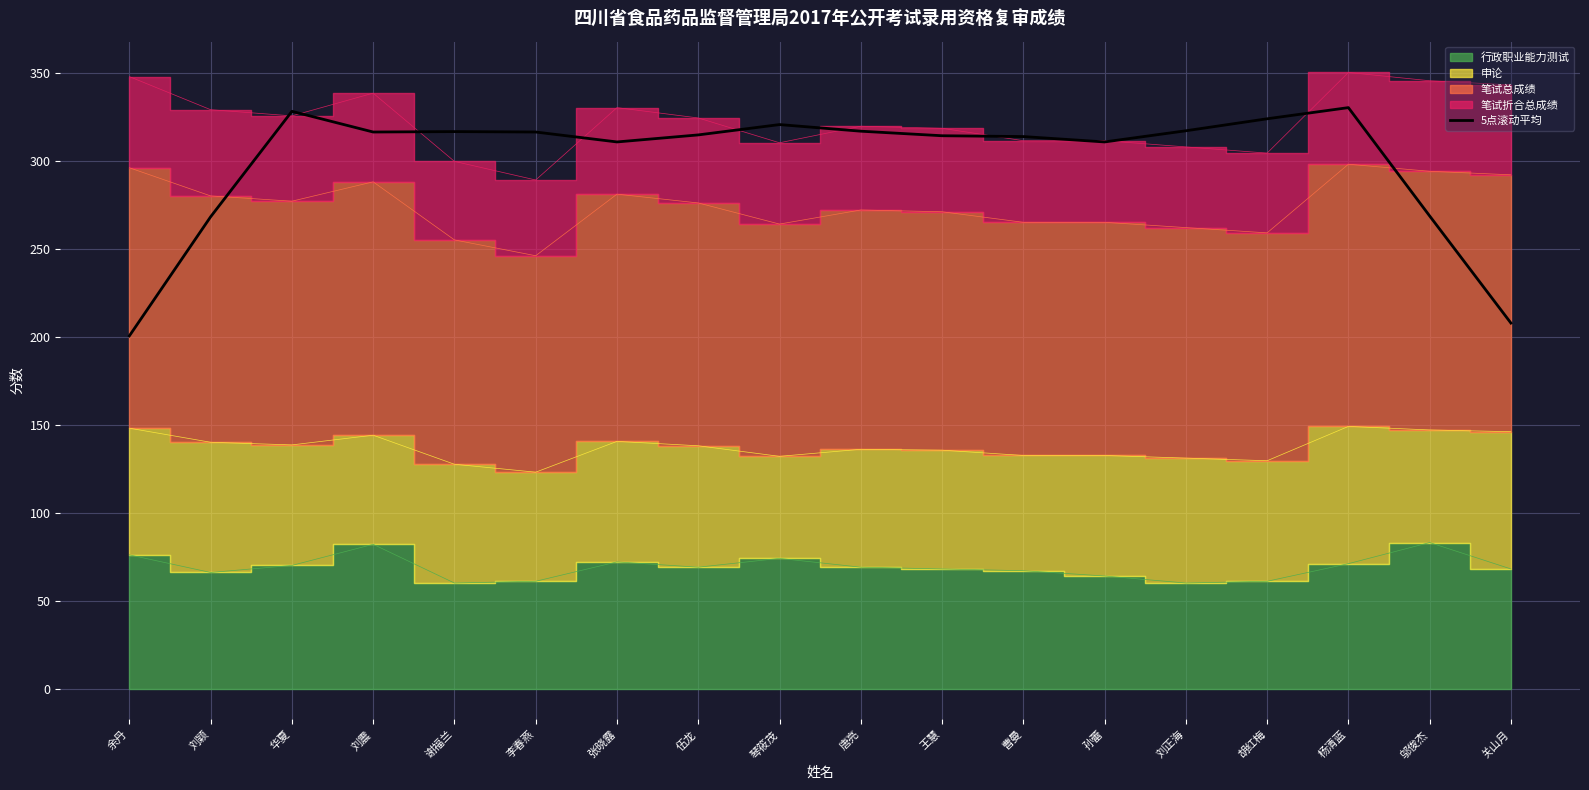

What is the value of the 12th point from the left?

313.7